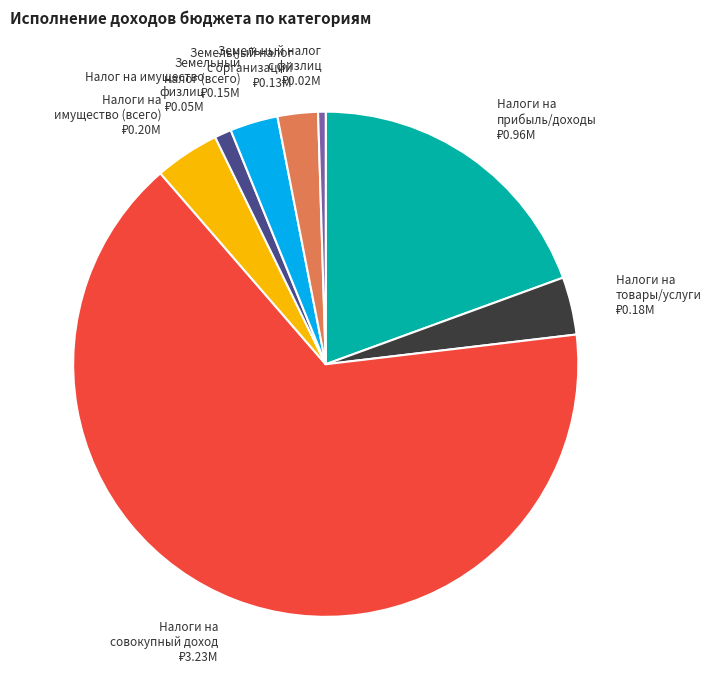

Is there any slice that represents more than half of the pie?

Yes